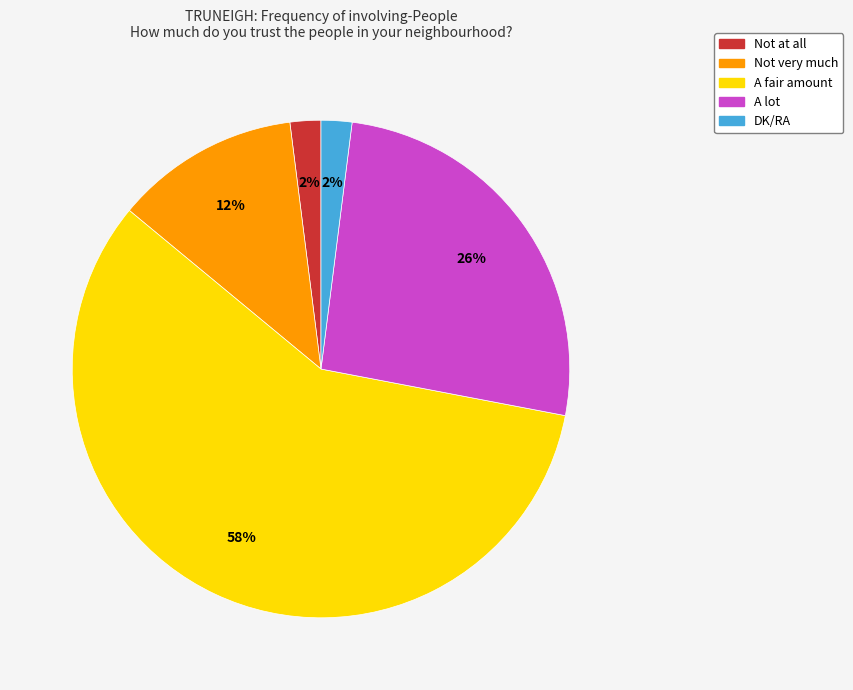

Is the sum of Not very much and Not at all greater than half?

No